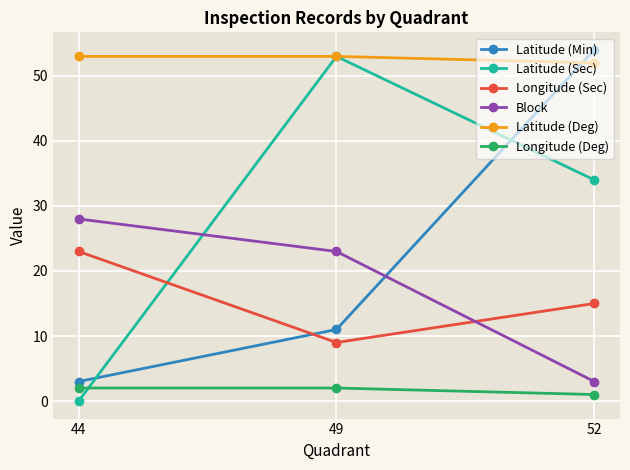

Which series has the largest range (max minus min)?

Latitude (Sec)